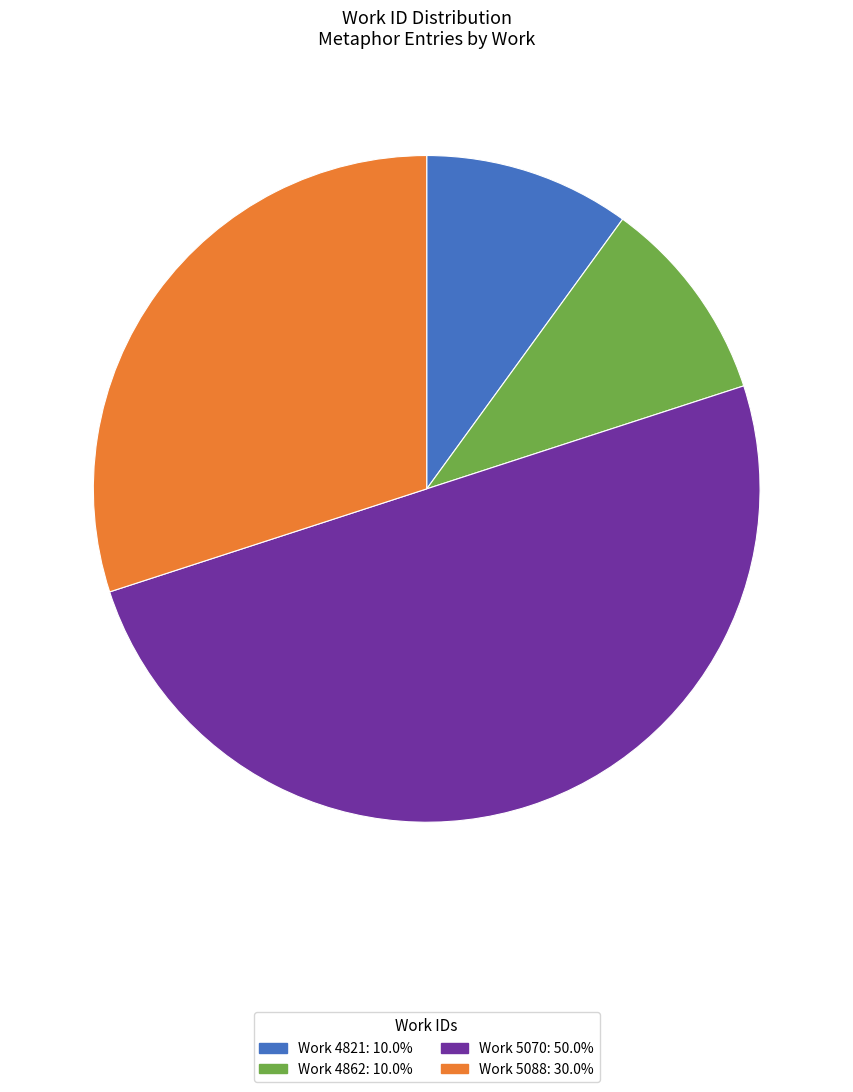

Does Work 5088: 30.0% account for over 50% of the chart?

No